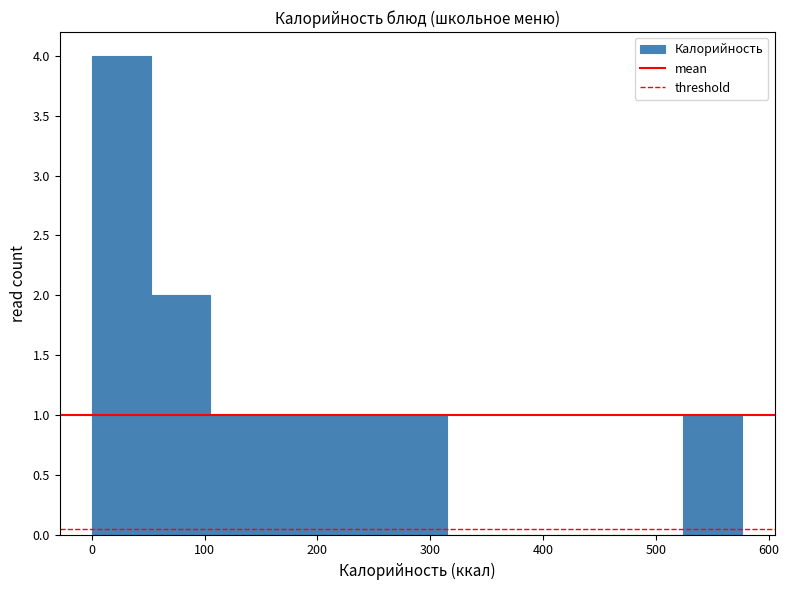

Over which range of the x-axis is the bar tallest?

0 to 50